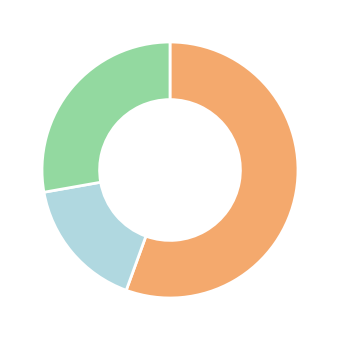

Is there any slice that represents more than half of the pie?

Yes